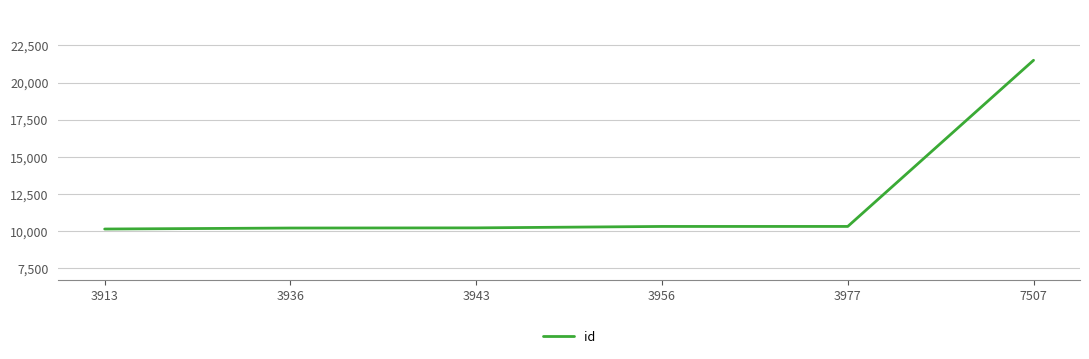

True or false: the data has more than 2 interior local peaks.

False